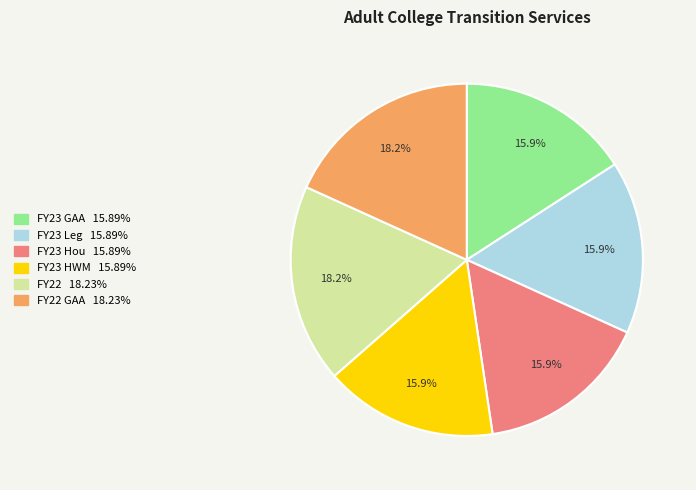

Is there any slice that represents more than half of the pie?

No